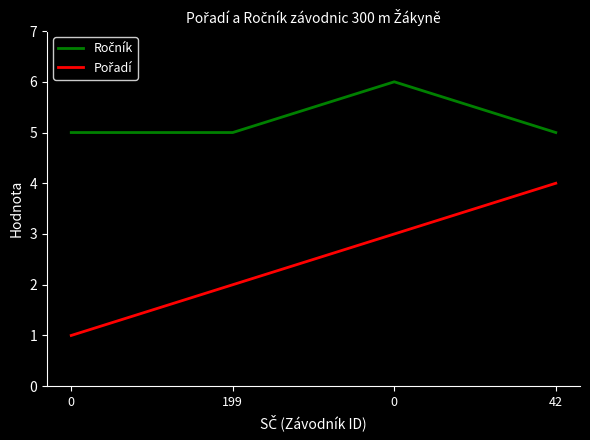

At 199, list the series in order from smallest to largest.

Pořadí, Ročník